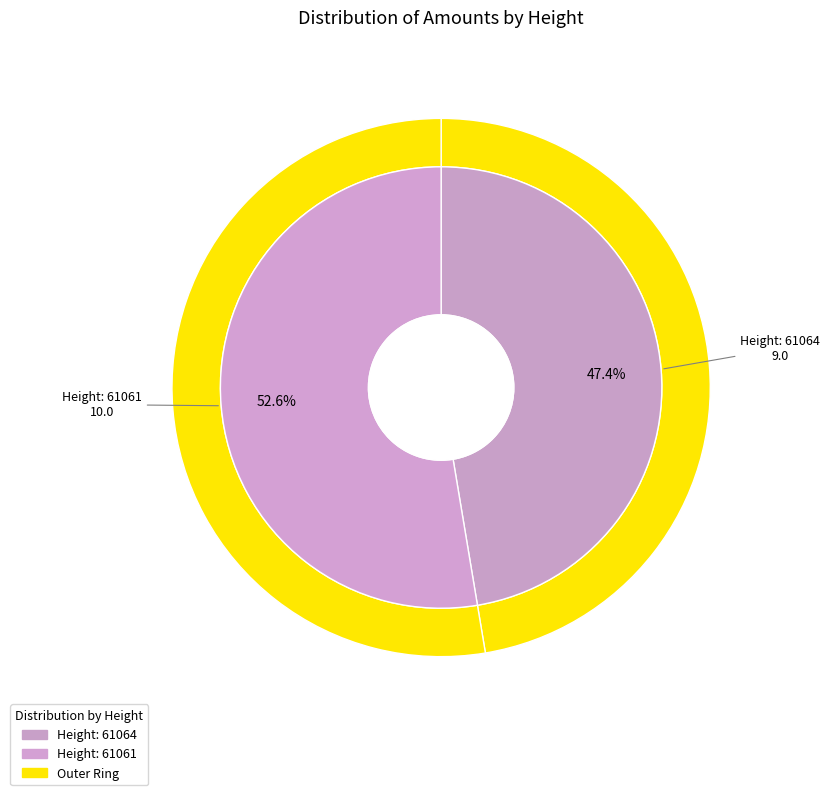

What percentage is the 61064 slice, to the nearest percent?

47%